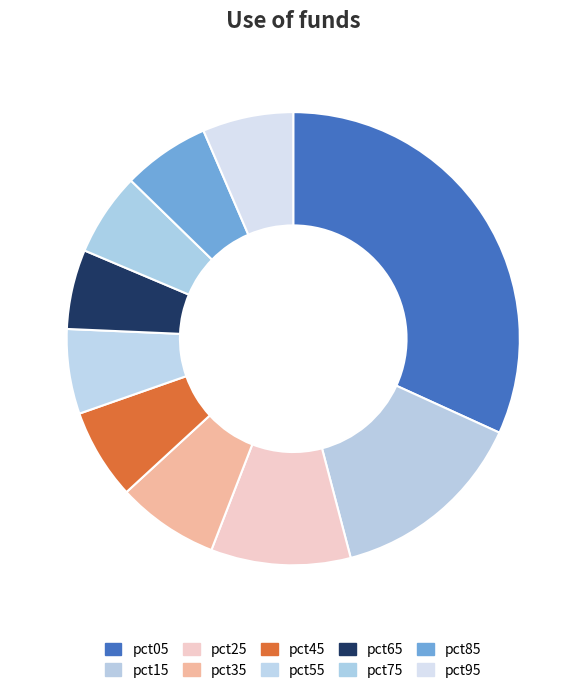

How many slices are in this pie chart?

10